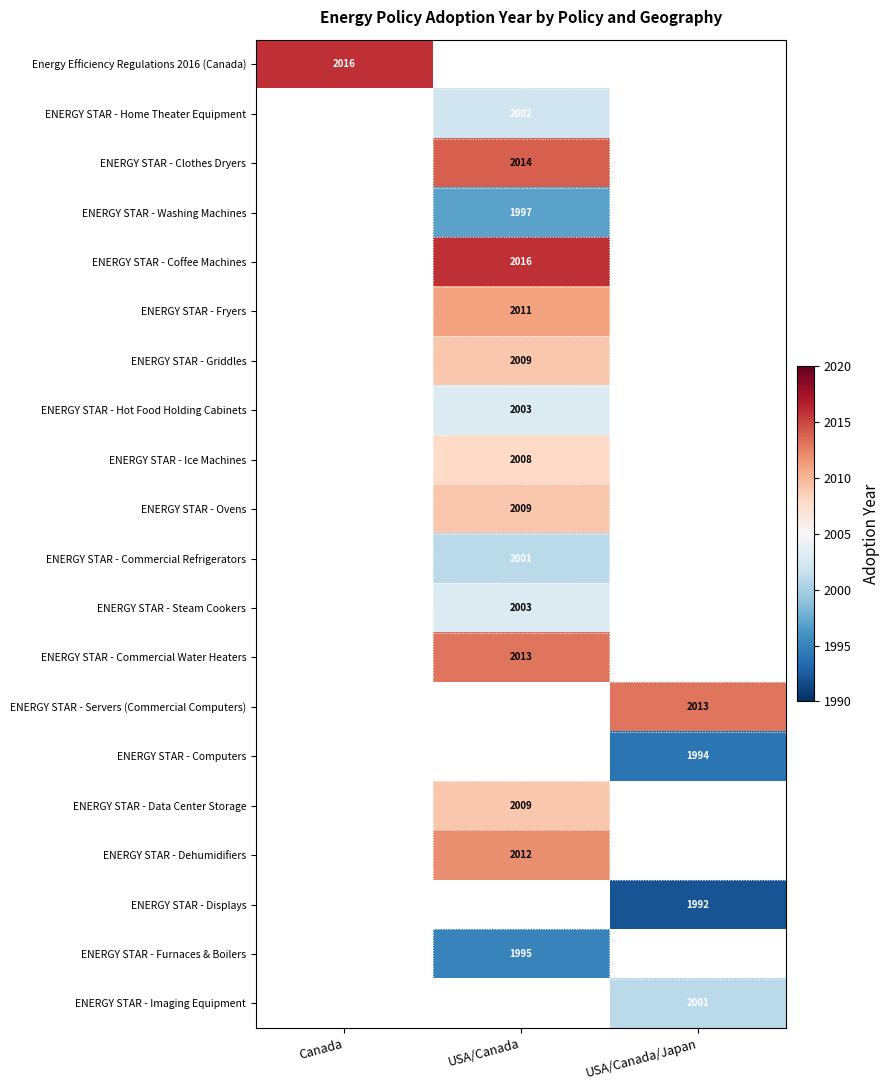

The ENERGY STAR - Servers (Commercial Computers) series shows 2013 at USA/Canada/Japan. True or false?

True